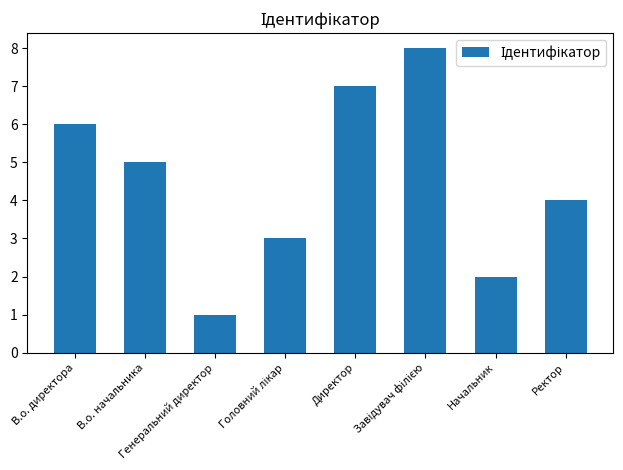

What is the difference between the second highest and minimum values?

6